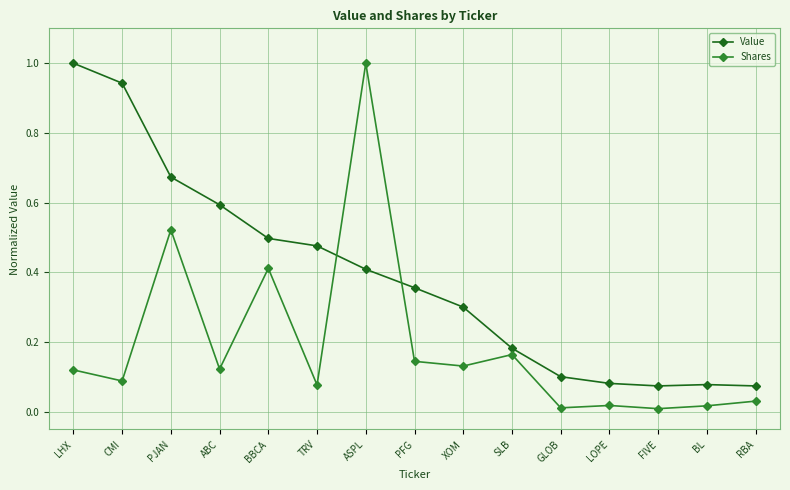

What is the difference between the Value values at ASPL and FIVE?

0.3